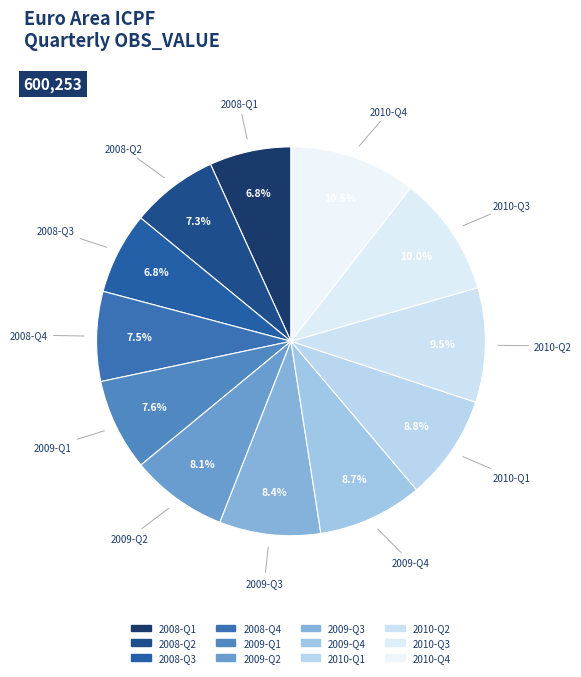

Count the number of slices in the pie.

12